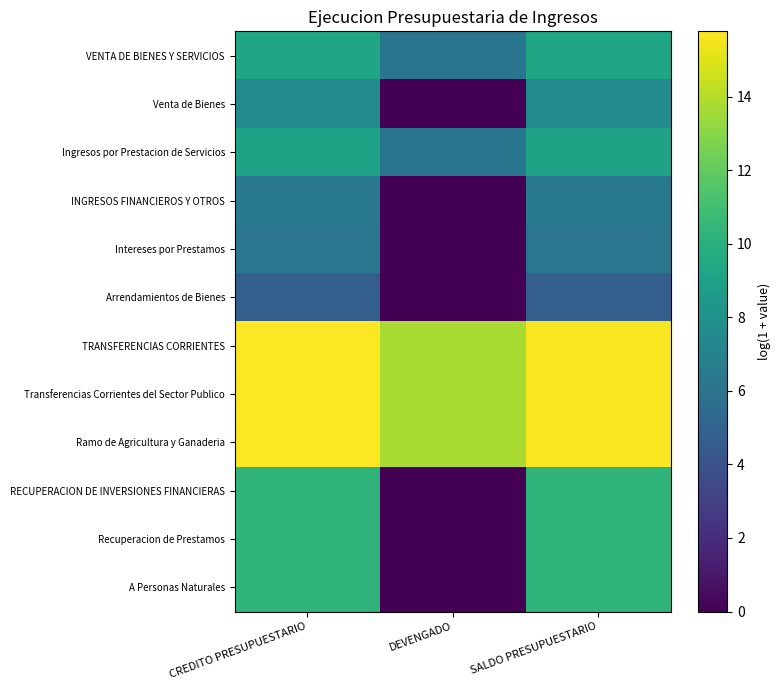

What is the total value across all series at CREDITO PRESUPUESTARIO?

121.4